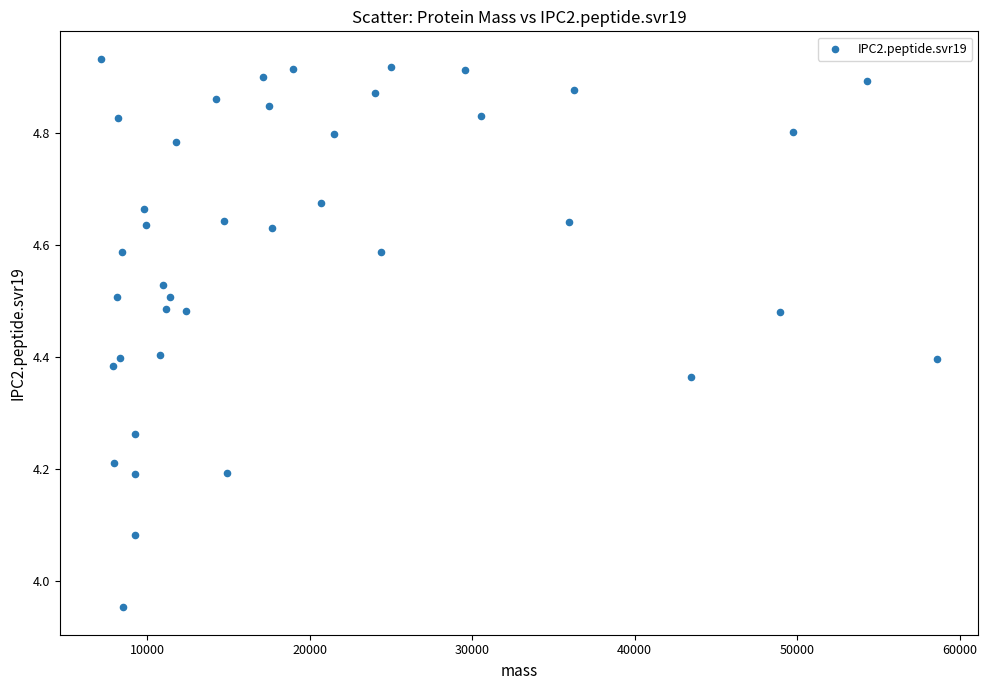

What is the range of Y values (max minus min)?

1.0